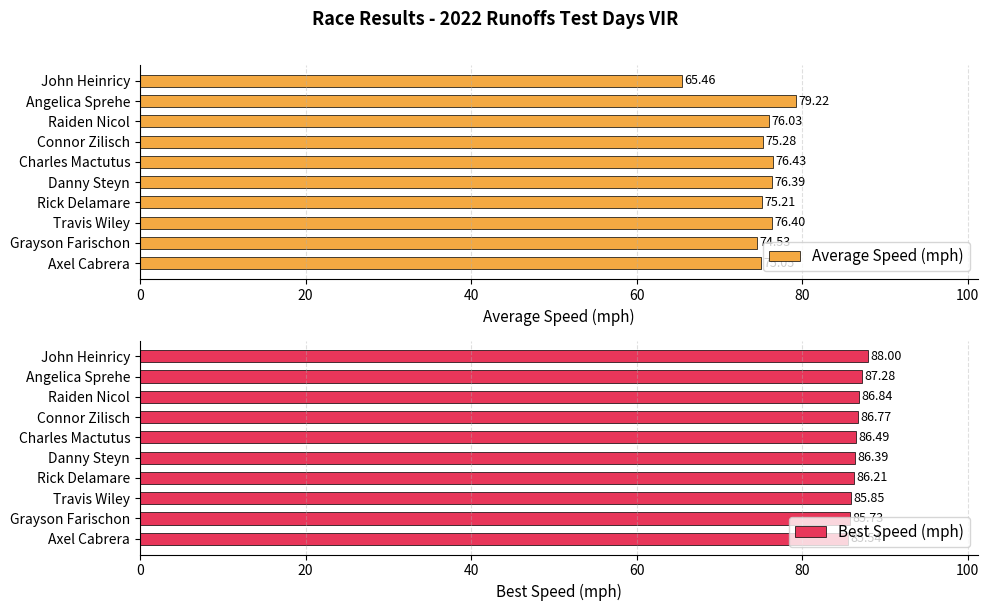

What value does the Best Speed (mph) series have at Grayson Farischon?

85.7